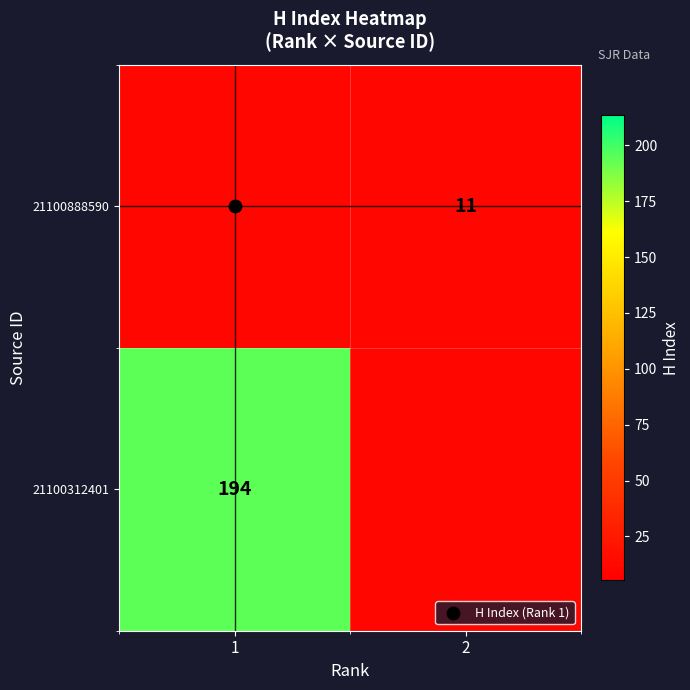

Which series changed the most between 1 and 2?

21100312401